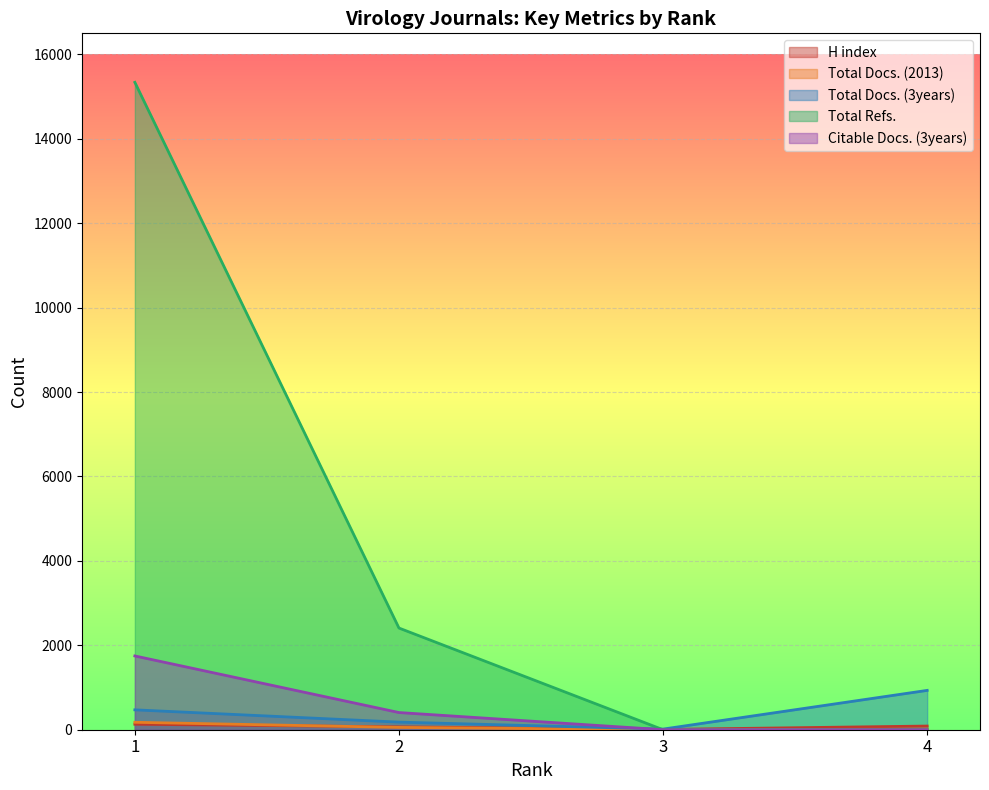

Reading left to right, extract all data points from this chart.

H index: 130	68	7	87
Total Docs. (2013): 176	55	0	13
Total Docs. (3years): 471	180	15	932
Total Refs.: 15339	2409	0	0
Citable Docs. (3years): 1748	407	0	0